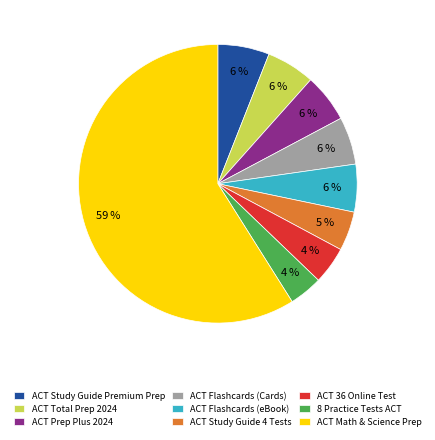

Which has a higher value, 8 Practice Tests ACT or ACT Flashcards (eBook)?

ACT Flashcards (eBook)